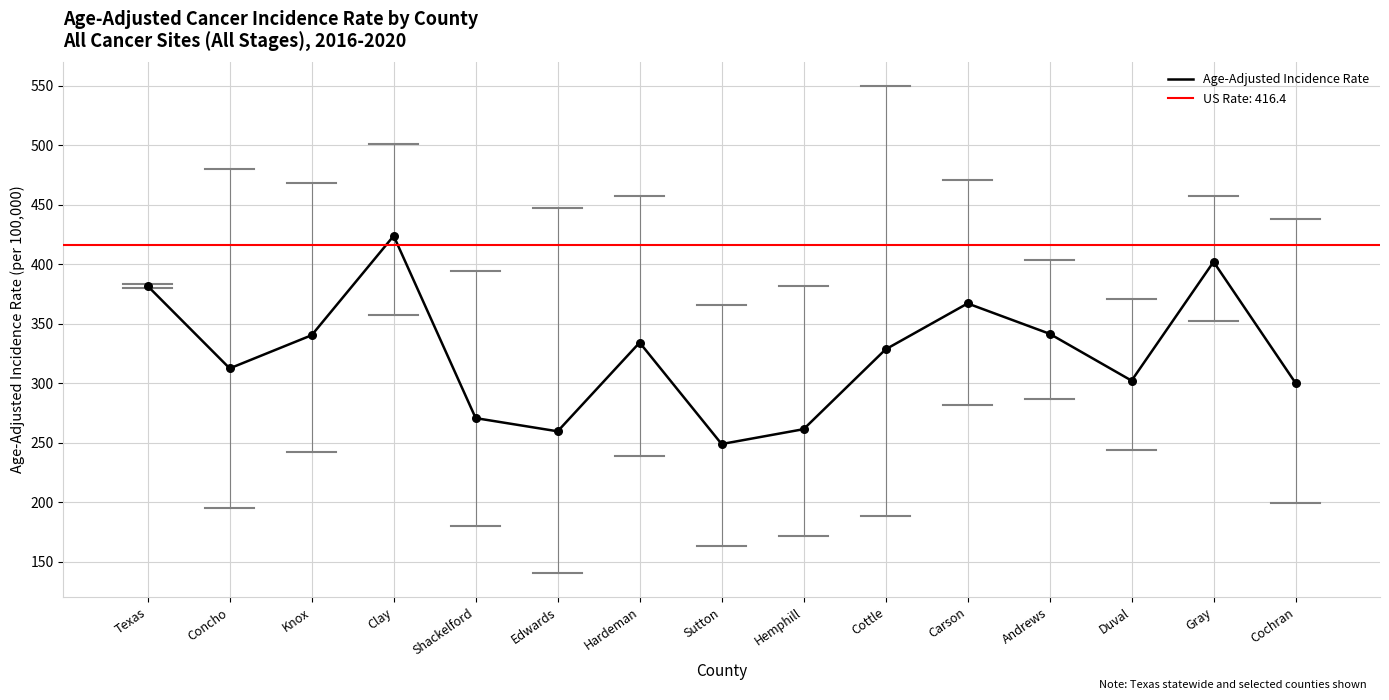

Between Texas and Clay, which is larger?

Clay